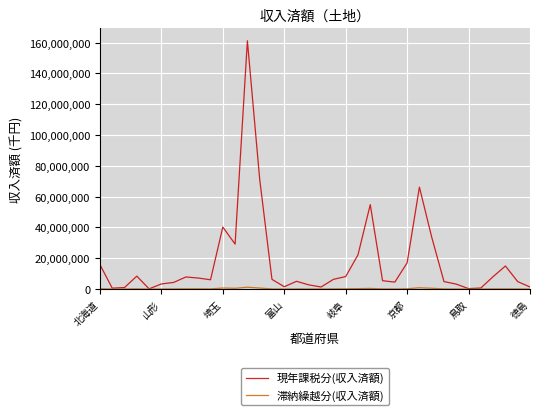

Which series has the widest spread of values?

現年課税分(収入済額)